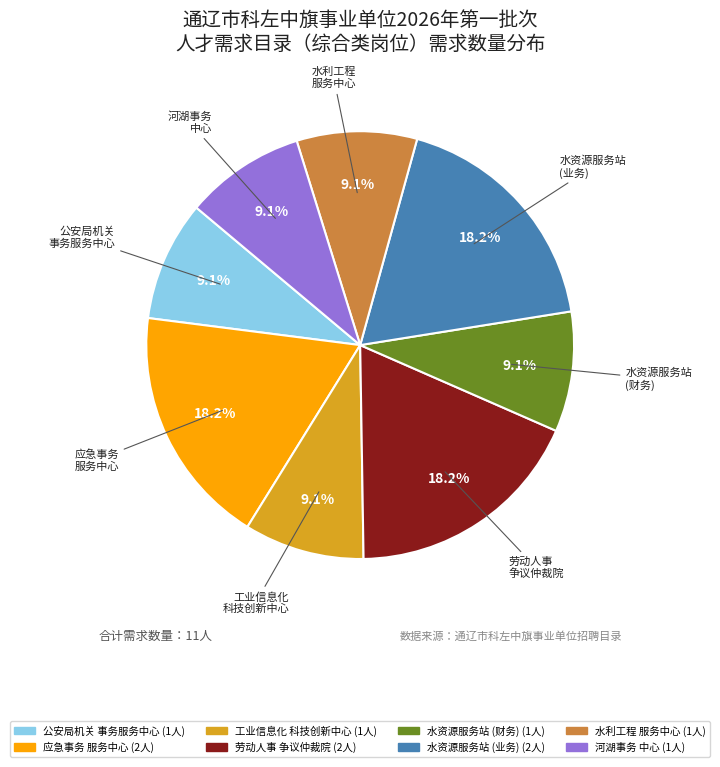

How many slices are in this pie chart?

8